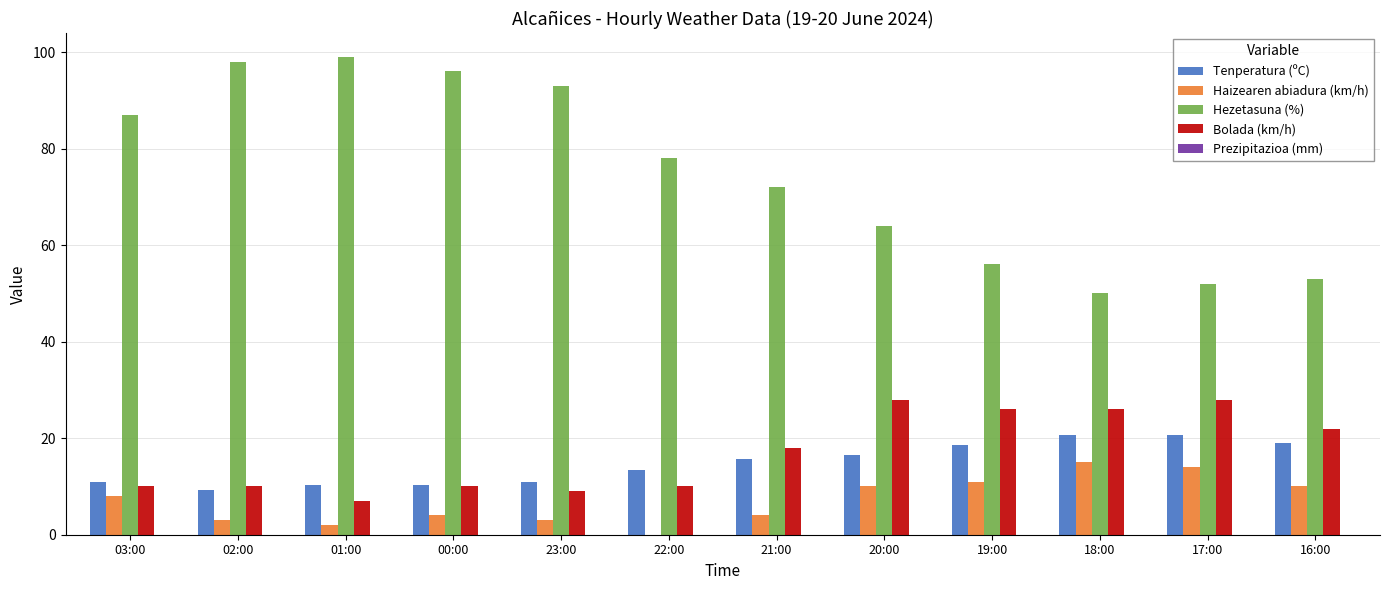

Is the value of Tenperatura (ºC) at 00:00 greater than the value of Haizearen abiadura (km/h) at 21:00?

Yes